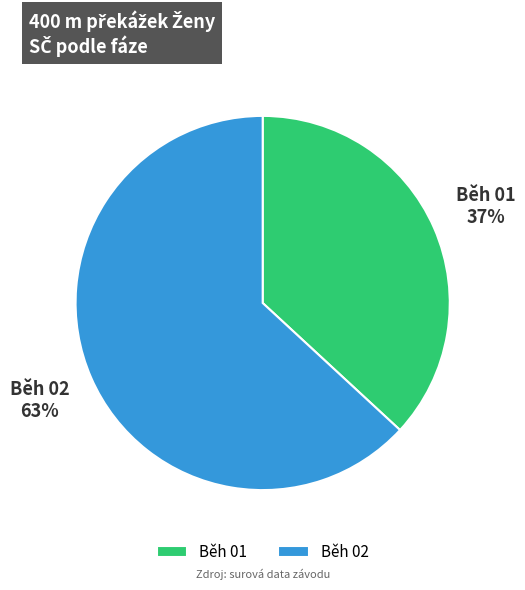

Does Běh 02 represent more than half of the total?

Yes